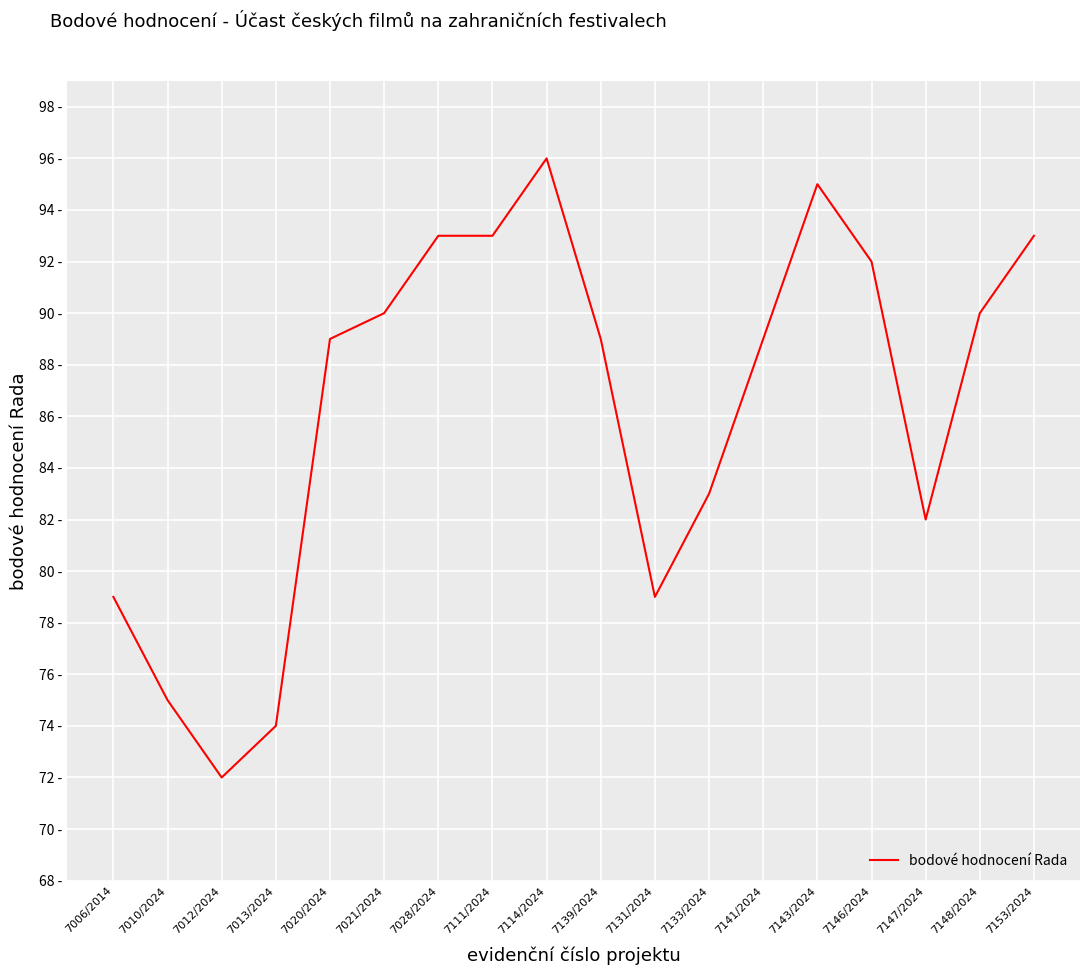

Reading right to left, transcribe all the data shown in this chart.

93	90	82	92	95	89	83	79	89	96	93	93	90	89	74	72	75	79